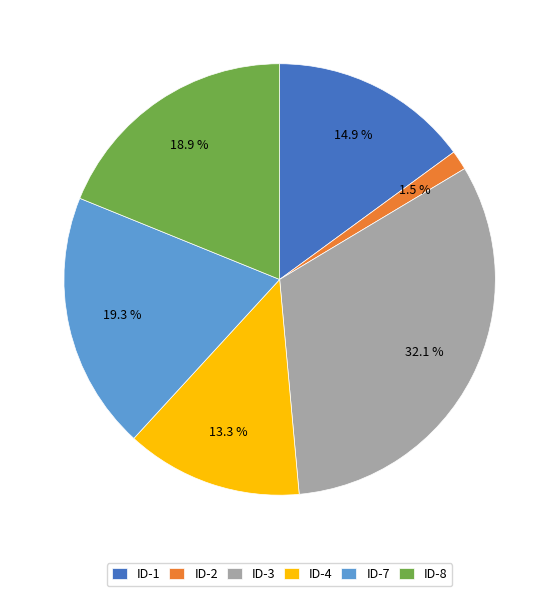

What is the smallest slice in the pie chart?

ID-2